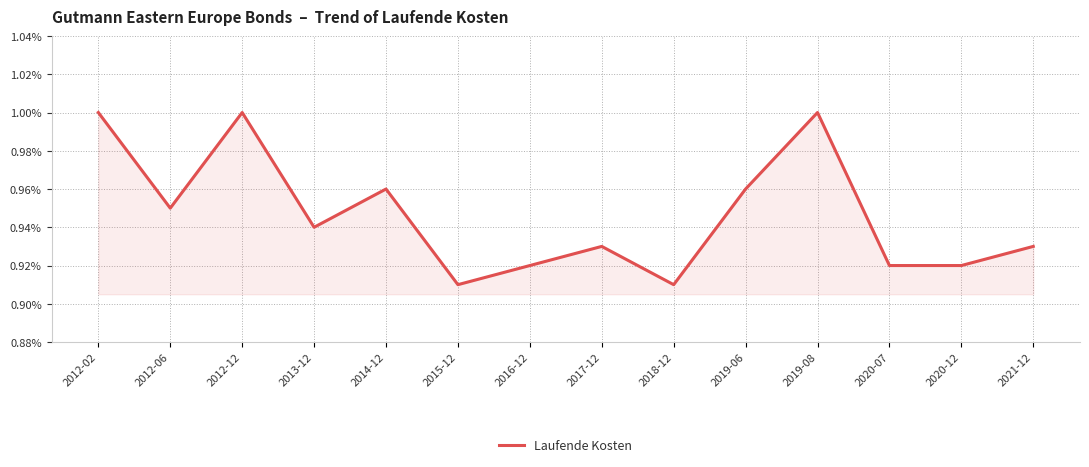

True or false: the data shows 1.3 at 2014-12.

False